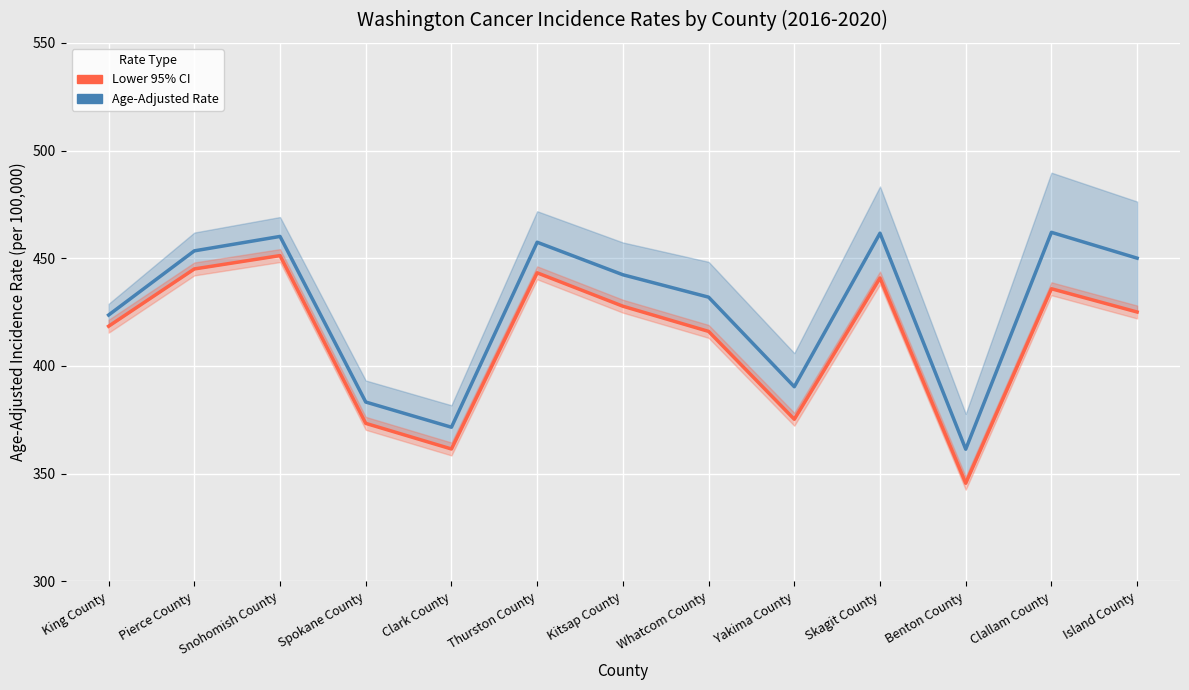

What are all the series names shown in the legend?

Age-Adjusted Rate, Lower 95% CI